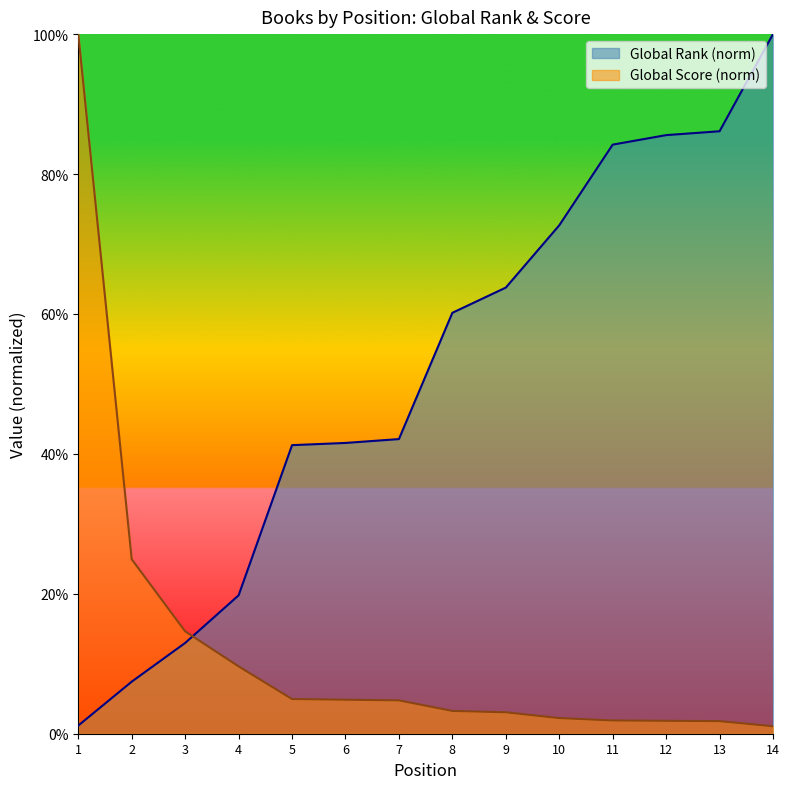

At which label does Global Score reach its minimum?

14